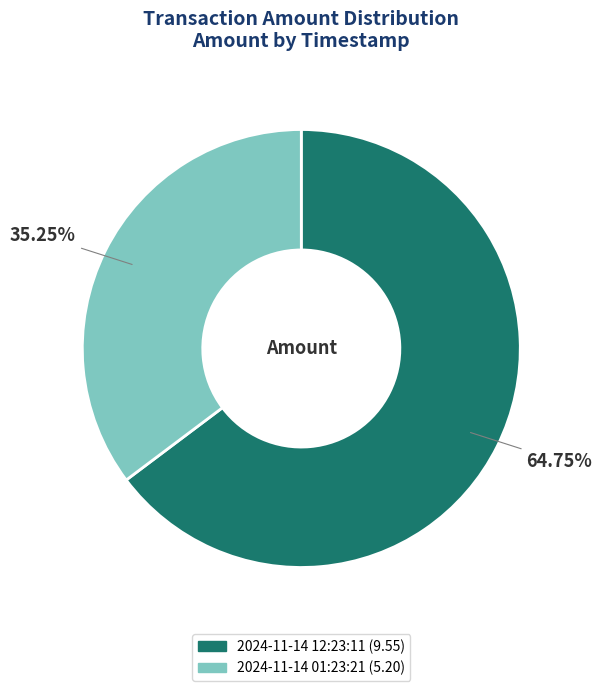

Does 2024-11-14 01:23:21 represent more than half of the total?

No